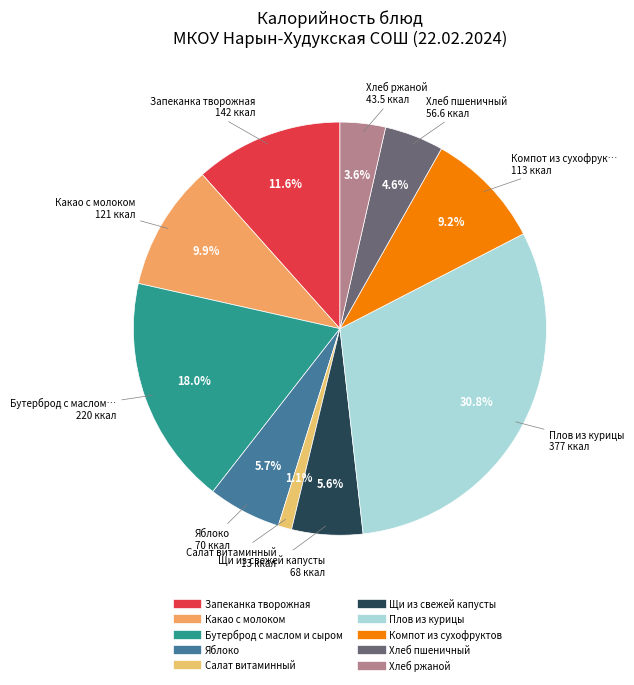

Is there a majority slice in this chart?

No